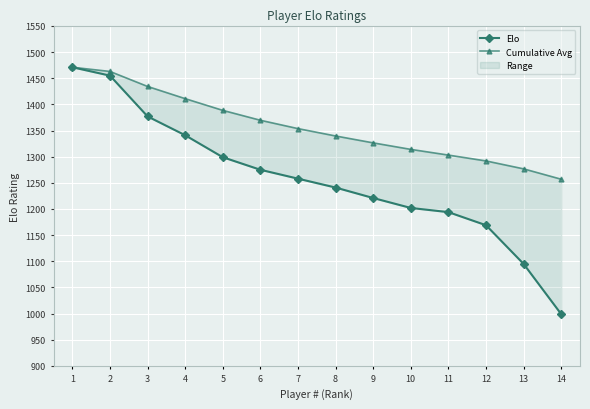

True or false: Elo has a value of 1202.0 at 10.

True